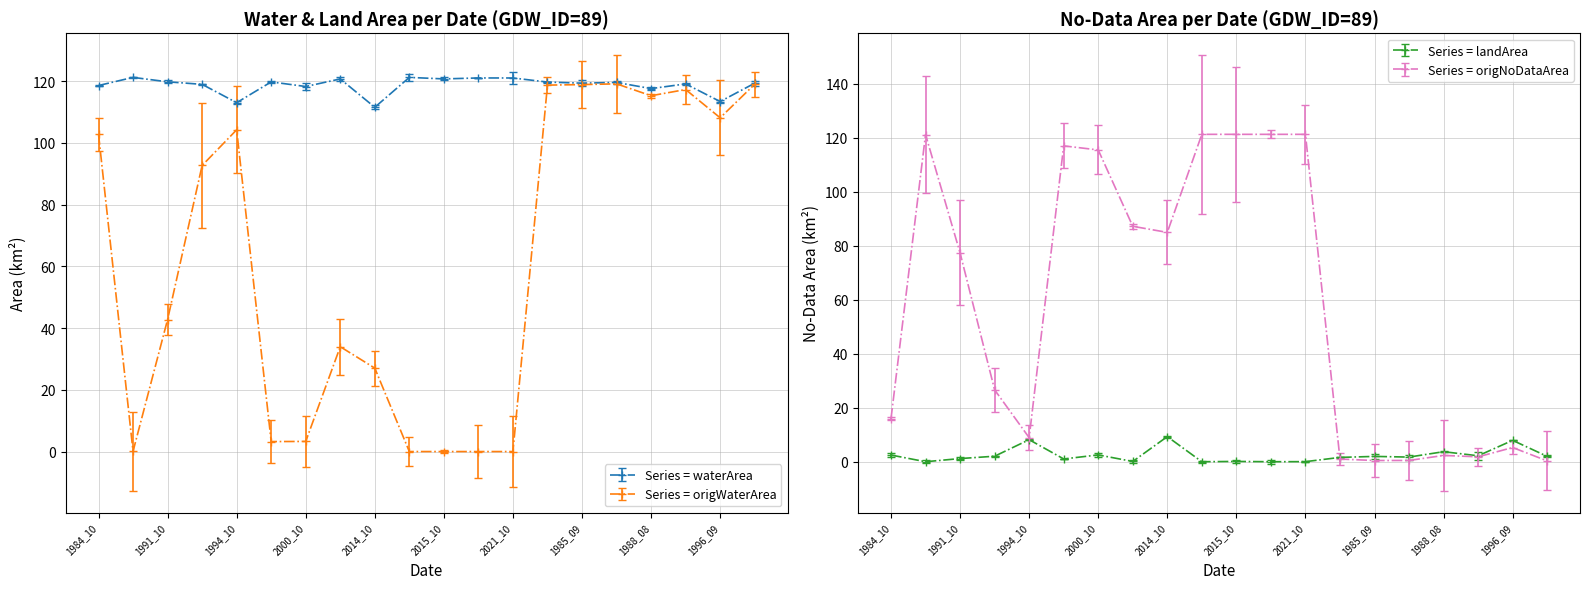

Where is the first local maximum for waterArea?

1988_06